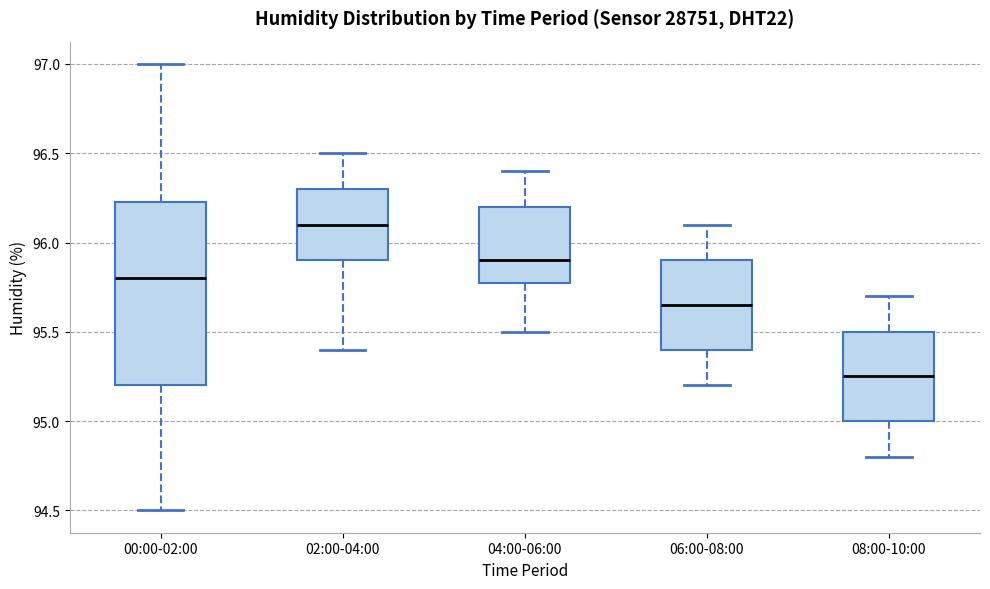

Comparing the boxes themselves (not the whiskers), which one is the tallest?

00:00-02:00